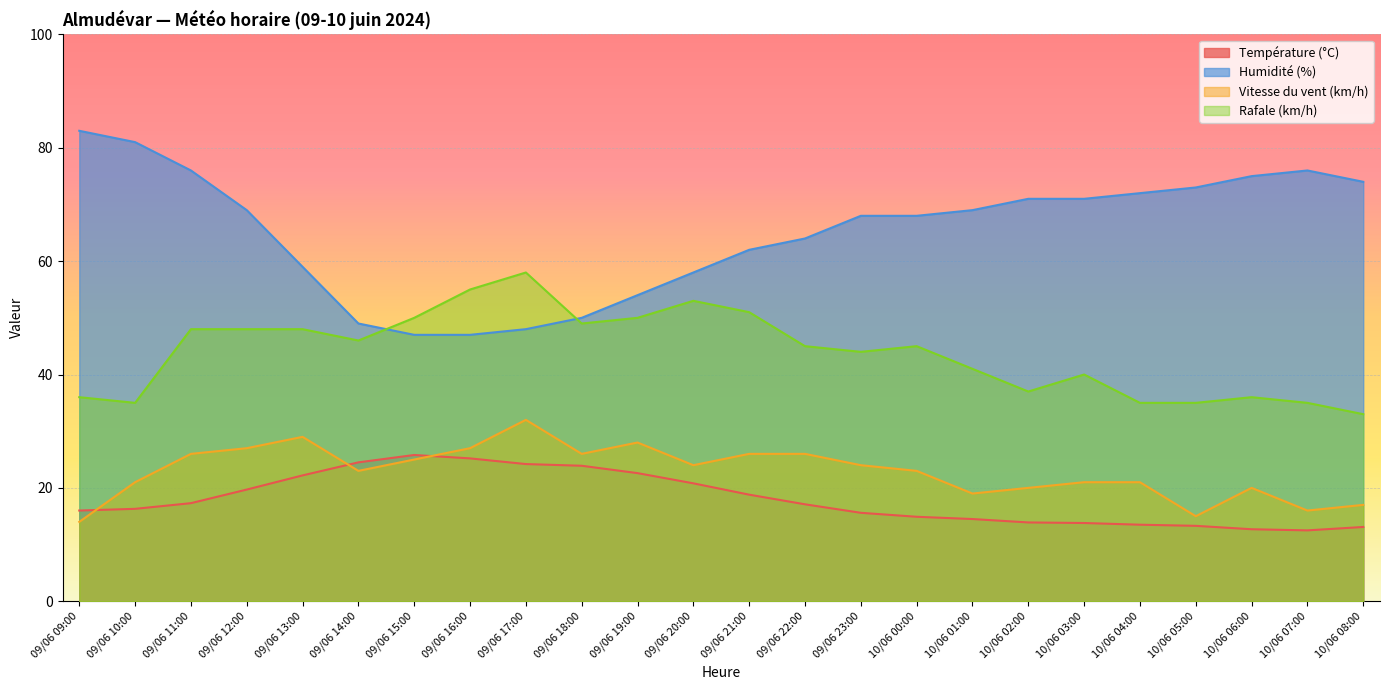

At which label does Rafale (km/h) reach its peak?

09/06 17:00